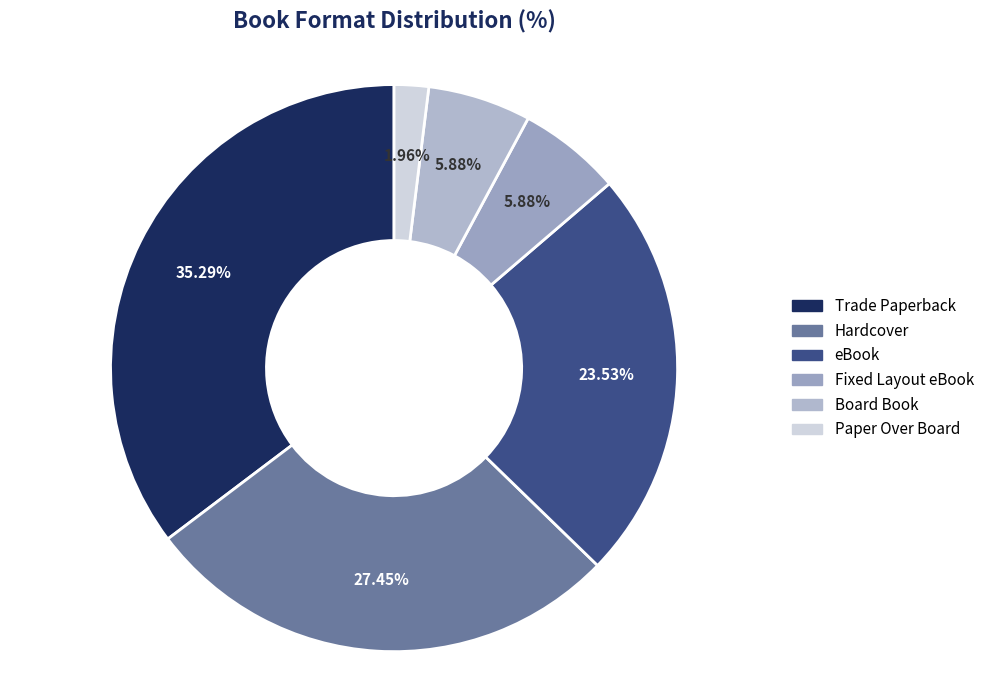

To the nearest percent, what is the difference between the largest and smallest slice percentages?

33%